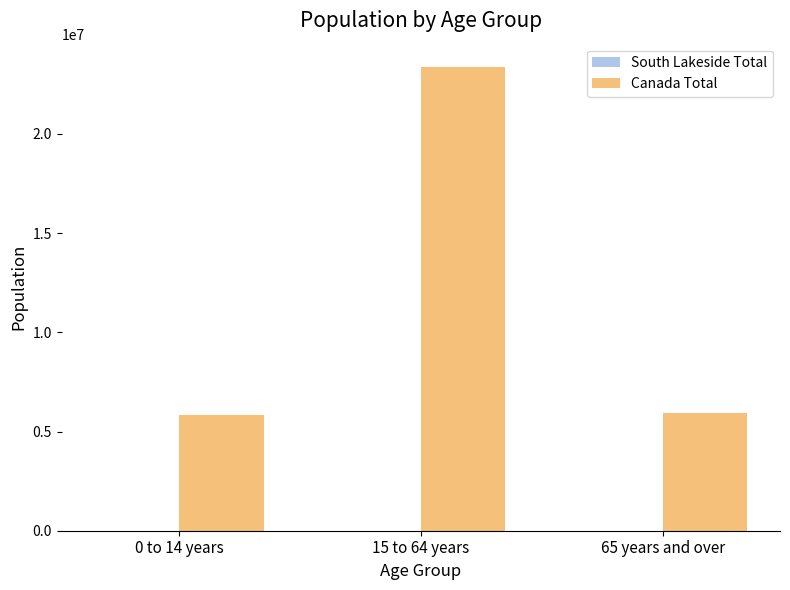

At which label is Canada Total closest to 14608047?

65 years and over